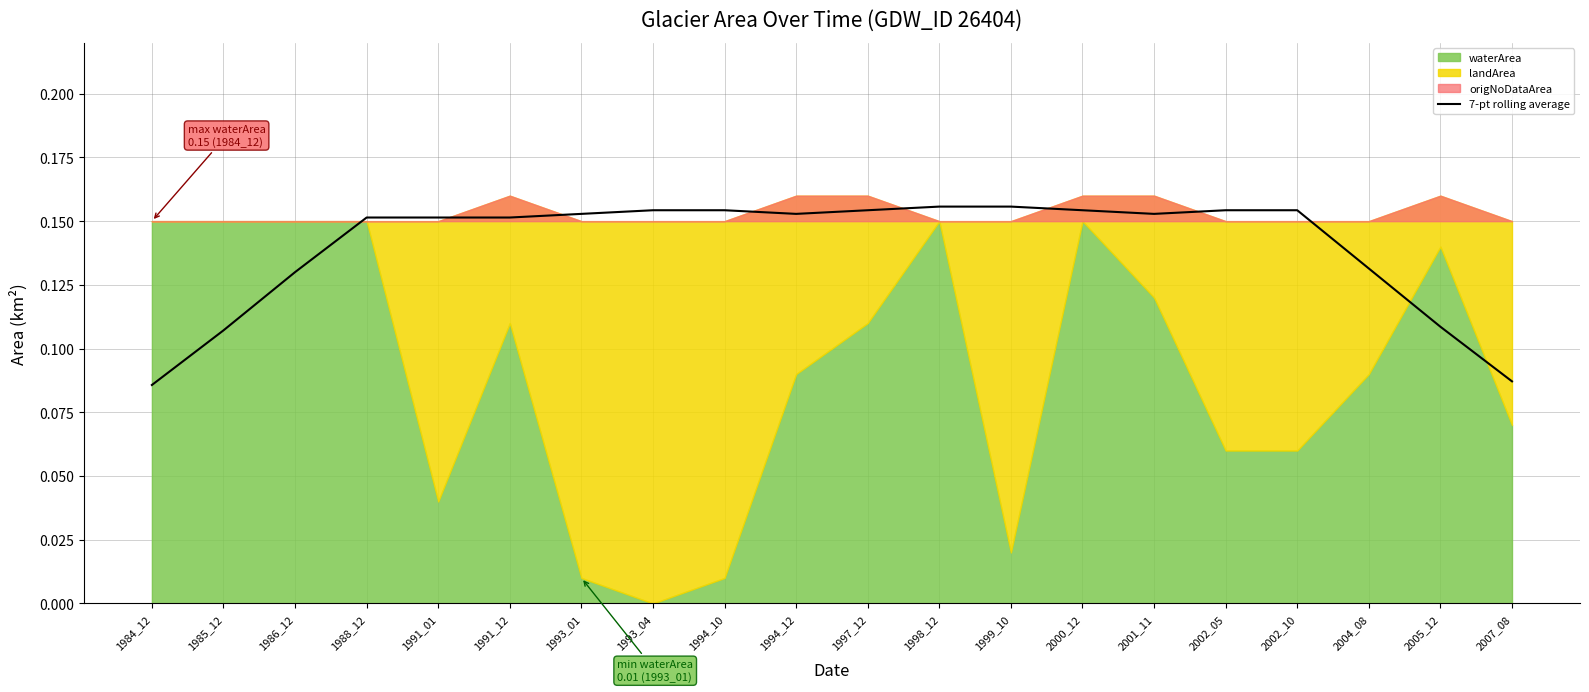

True or false: 7-pt rolling average has a value of 0.0 at 1984_12.

False